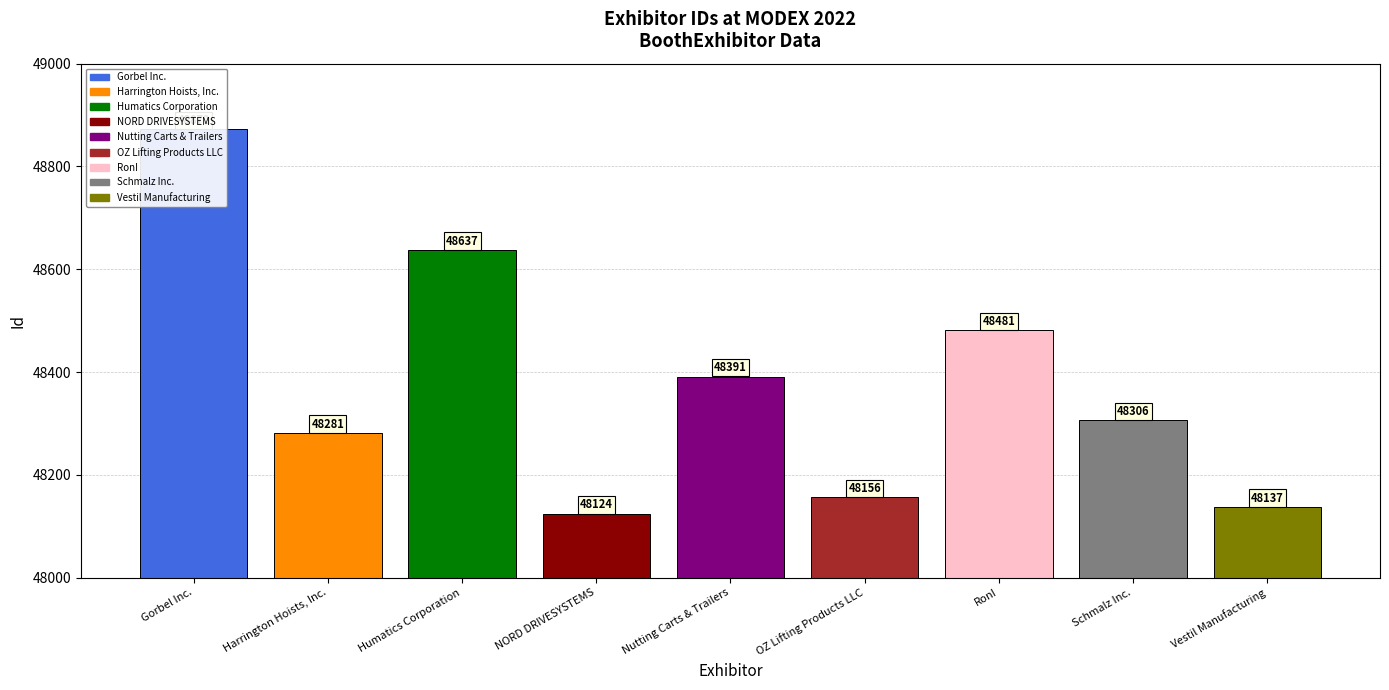

Reading right to left, transcribe all the data shown in this chart.

48137	48306	48481	48156	48391	48124	48637	48281	48872